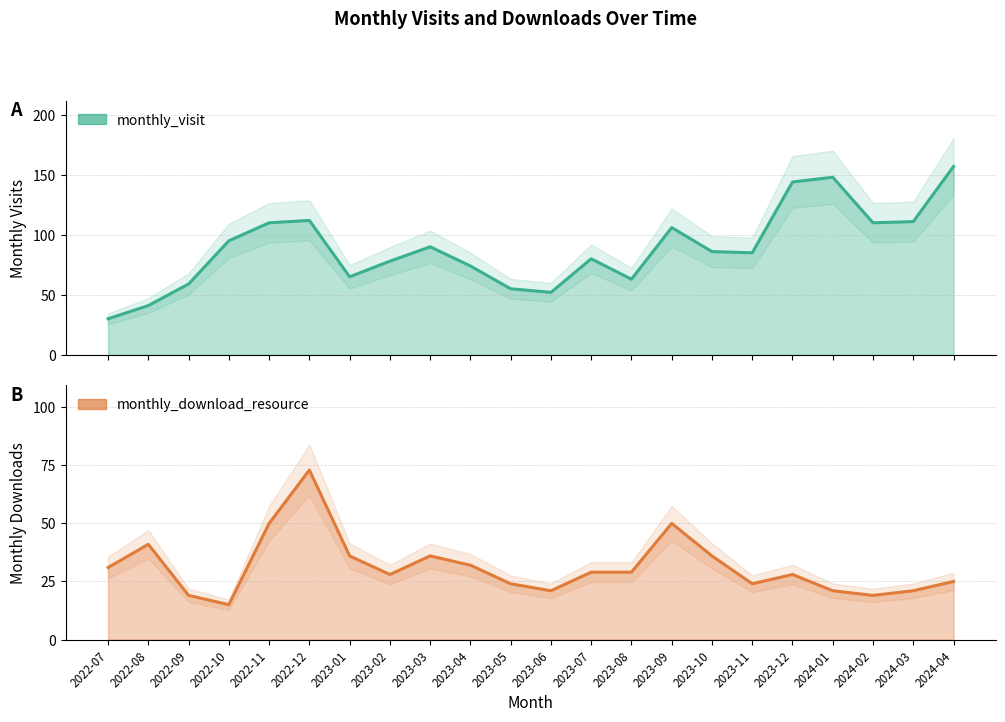

At which category does the chart reach its minimum across all series?

2022-10